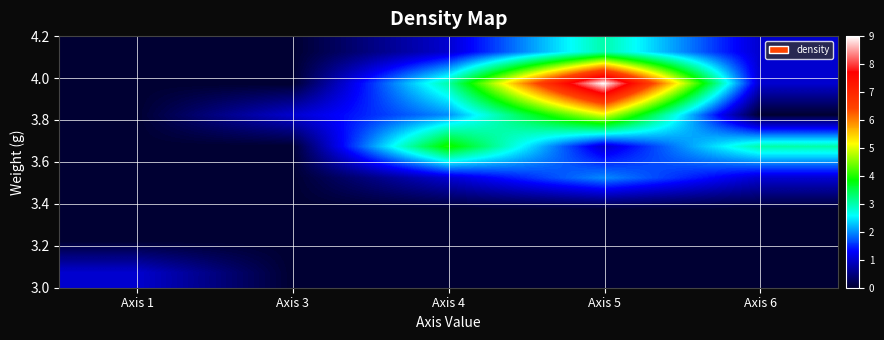

At how many categories does at least one series exceed 1?

3